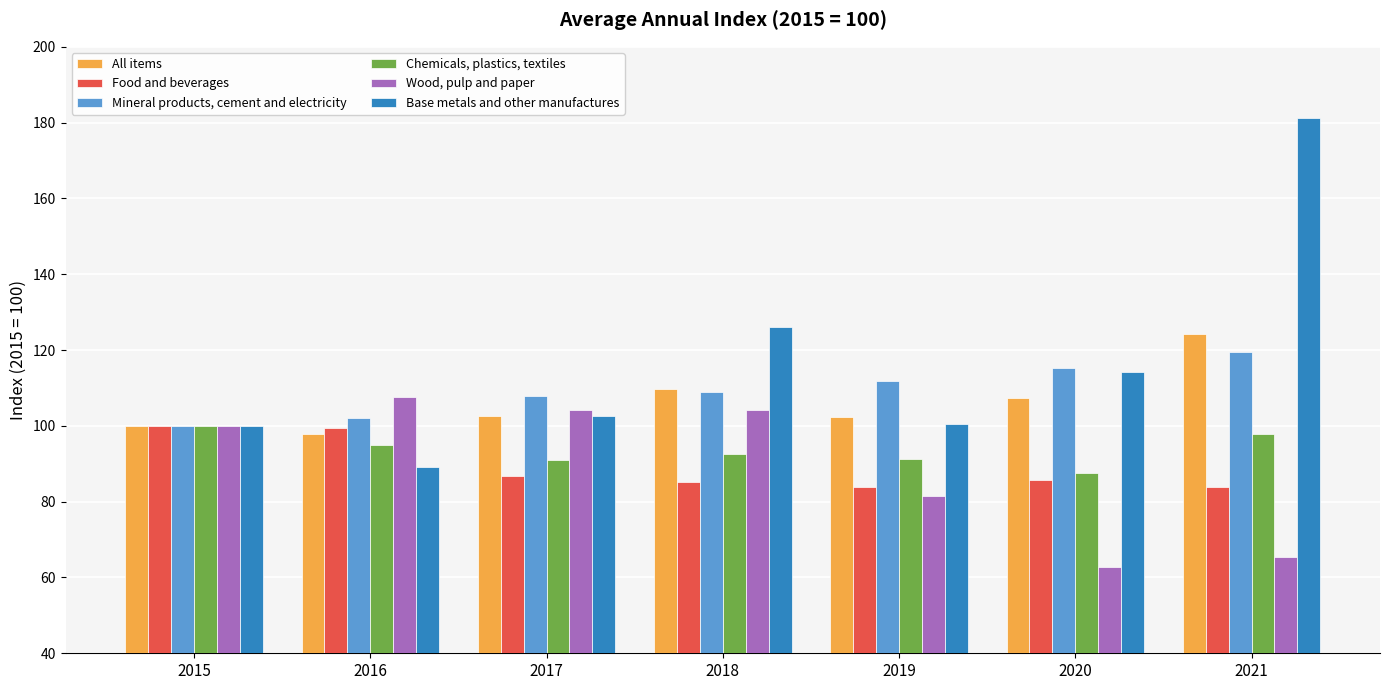

What is the spread (max minus min) of values at 2019?

30.2